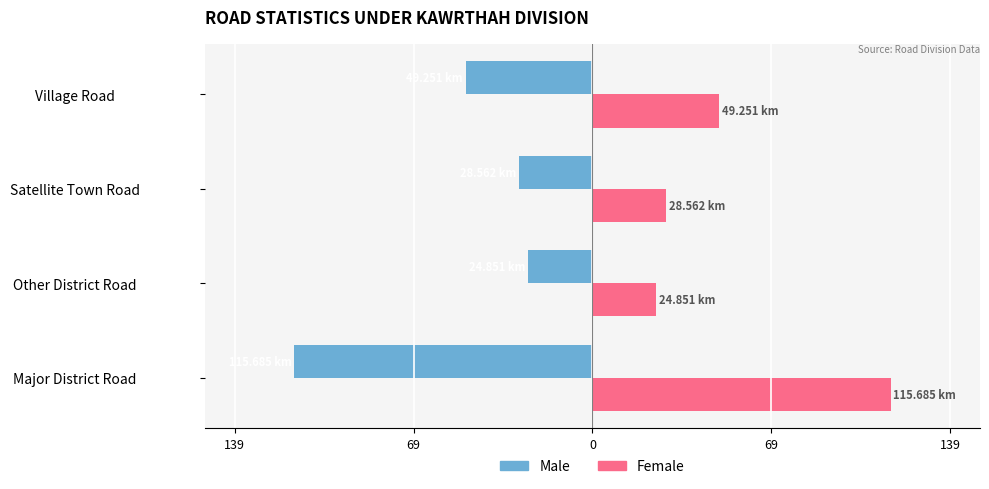

What are all the series names shown in the legend?

Male, Female